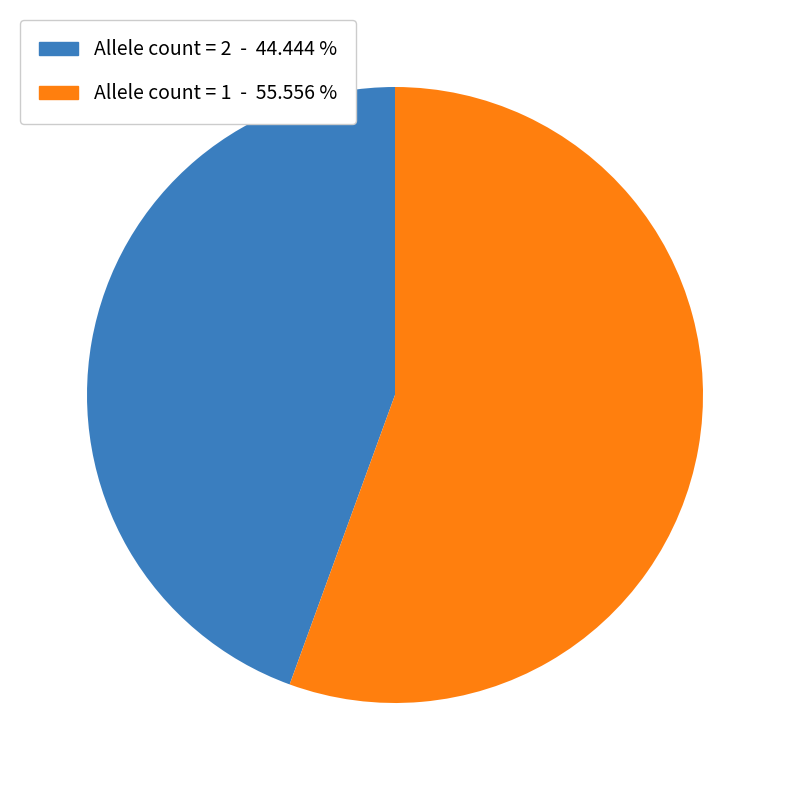

Is there any slice that represents more than half of the pie?

Yes